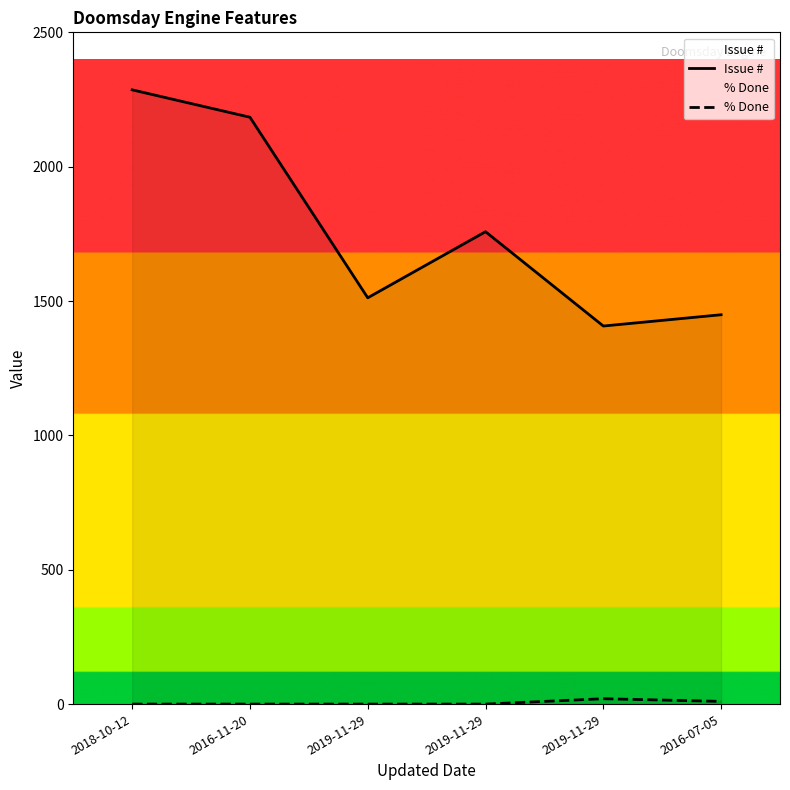

The % Done series shows 0 at 2018-10-12. True or false?

True